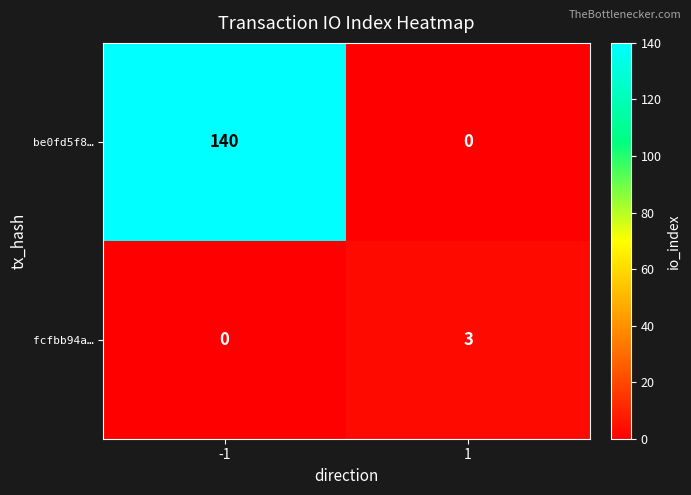

Rank the series by their maximum value, from lowest to highest.

fcfbb94a…, be0fd5f8…